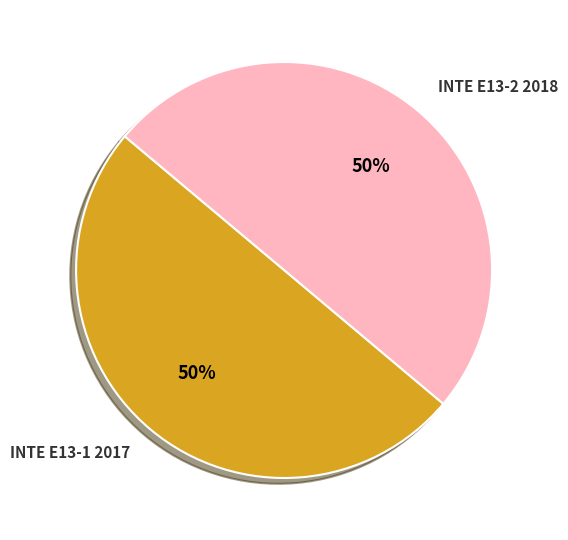

The INTE E13-1 2017 slice represents 50% of the pie. True or false?

True